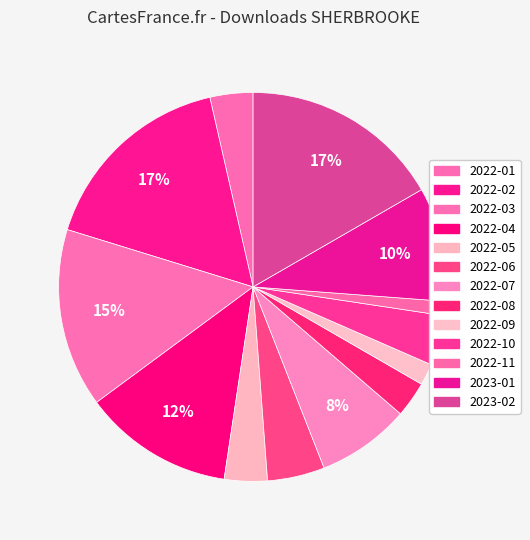

Is there a majority slice in this chart?

No